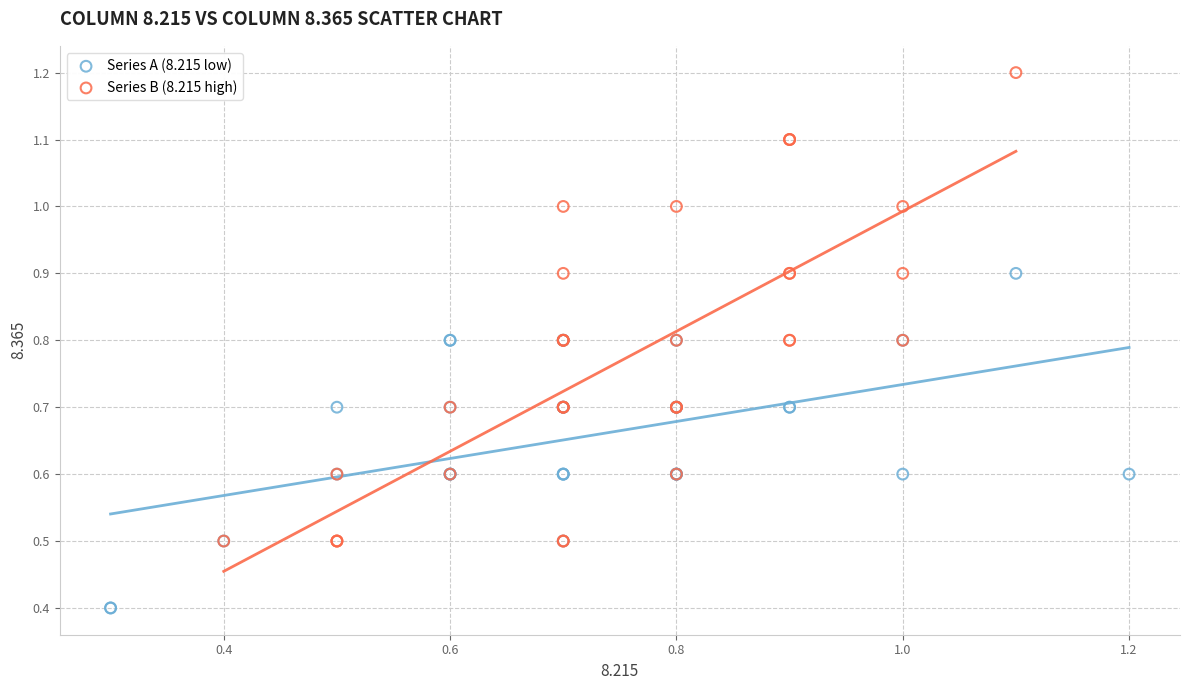

Which series has the widest spread of Y values?

Series B (8.215 high)